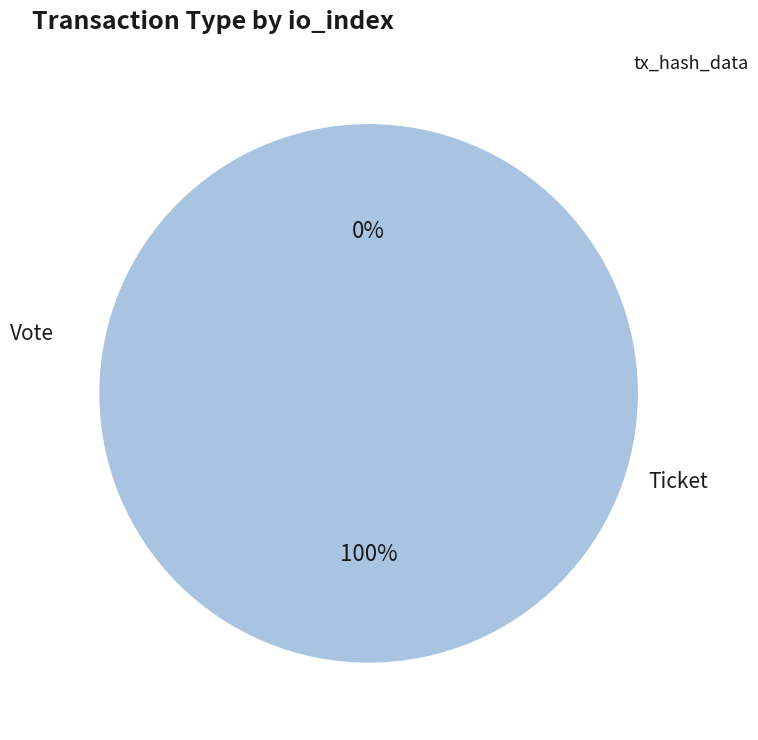

Rank the categories by value from highest to lowest.

Vote, Ticket